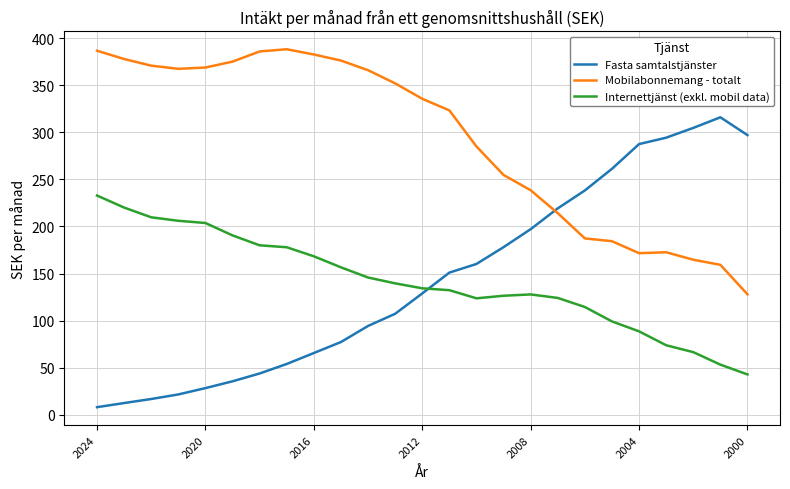

After their last crossing, which series has the higher values: Fasta samtalstjänster or Mobilabonnemang - totalt?

Fasta samtalstjänster